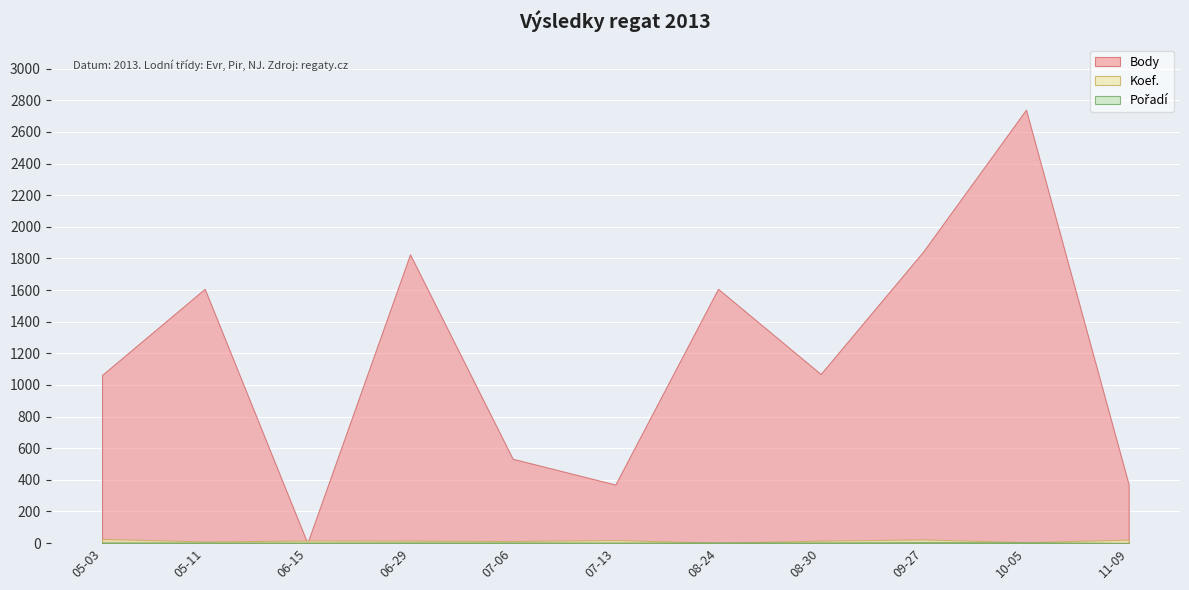

True or false: Pořadí and Body intersect in this chart.

True